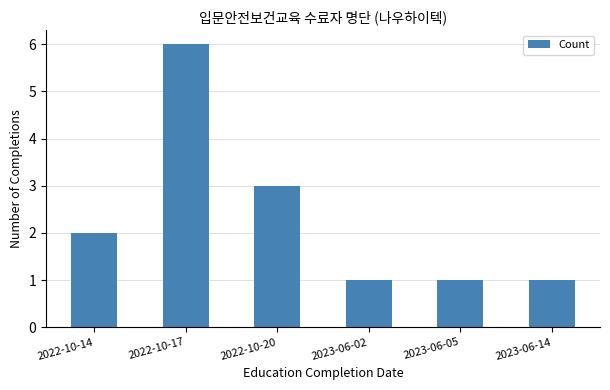

How many distinct data groups are displayed?

1